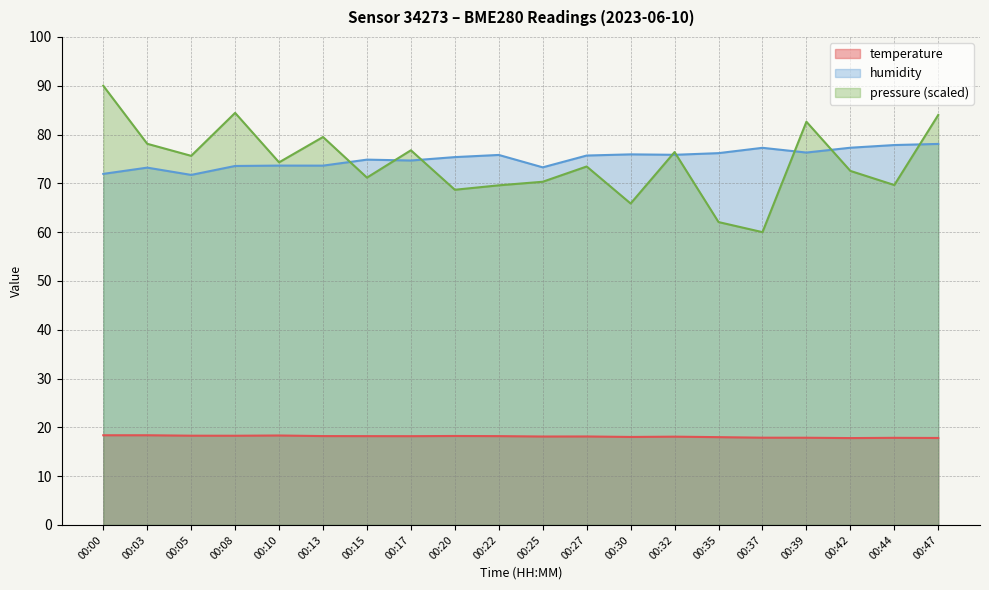

Does the chart display data point markers on the line(s)?

No